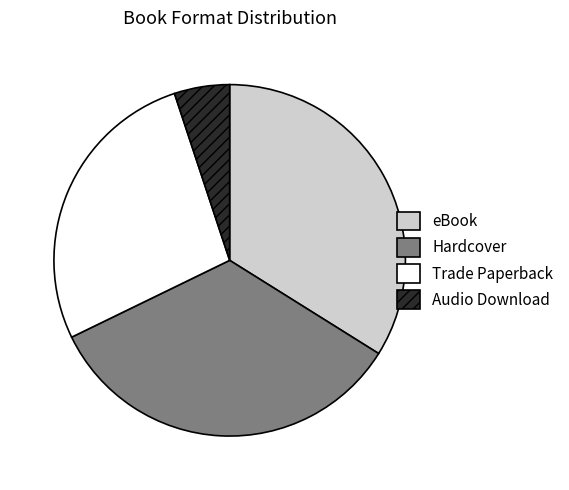

Count the number of slices in the pie.

4